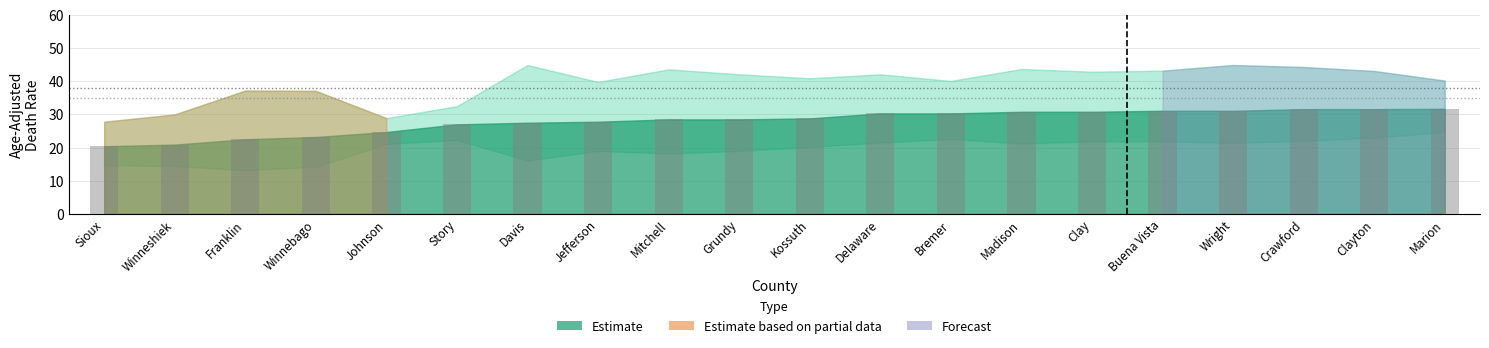

Which has a higher value, Davis or Crawford?

Crawford